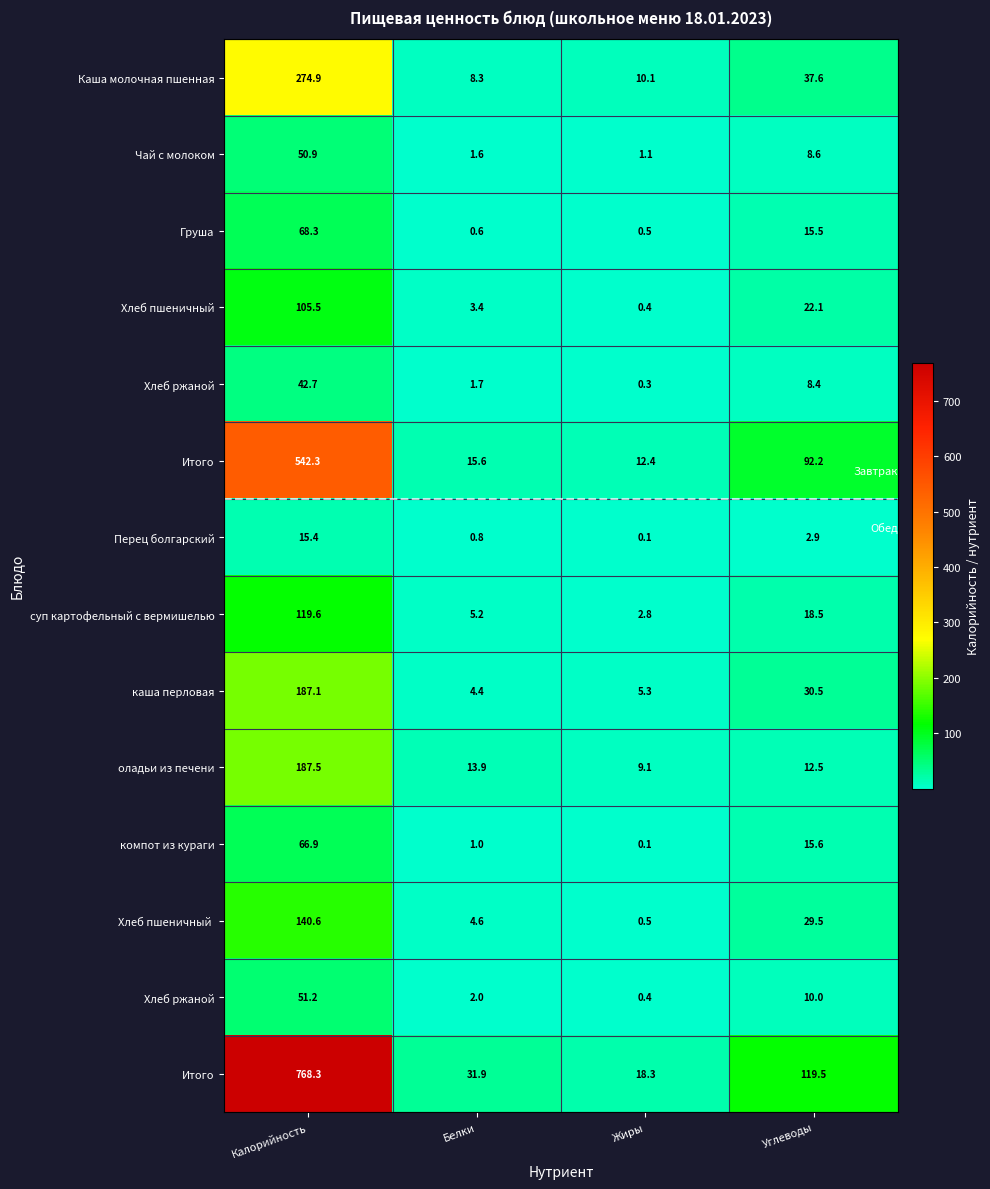

Which category has the highest value across all series?

Калорийность